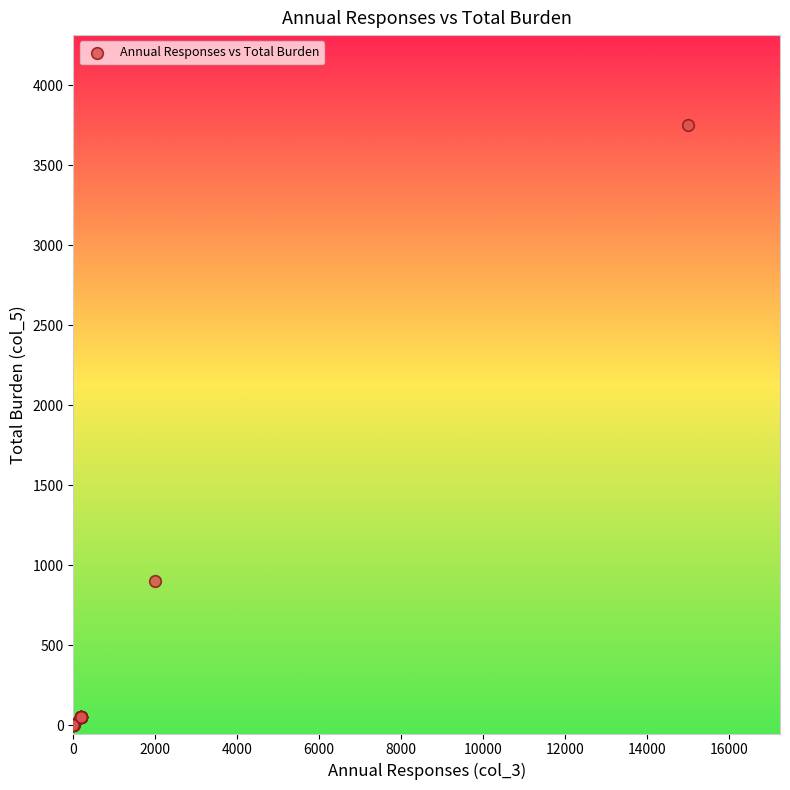

What Y value in the scatter plot is closest to 1875?

900.0